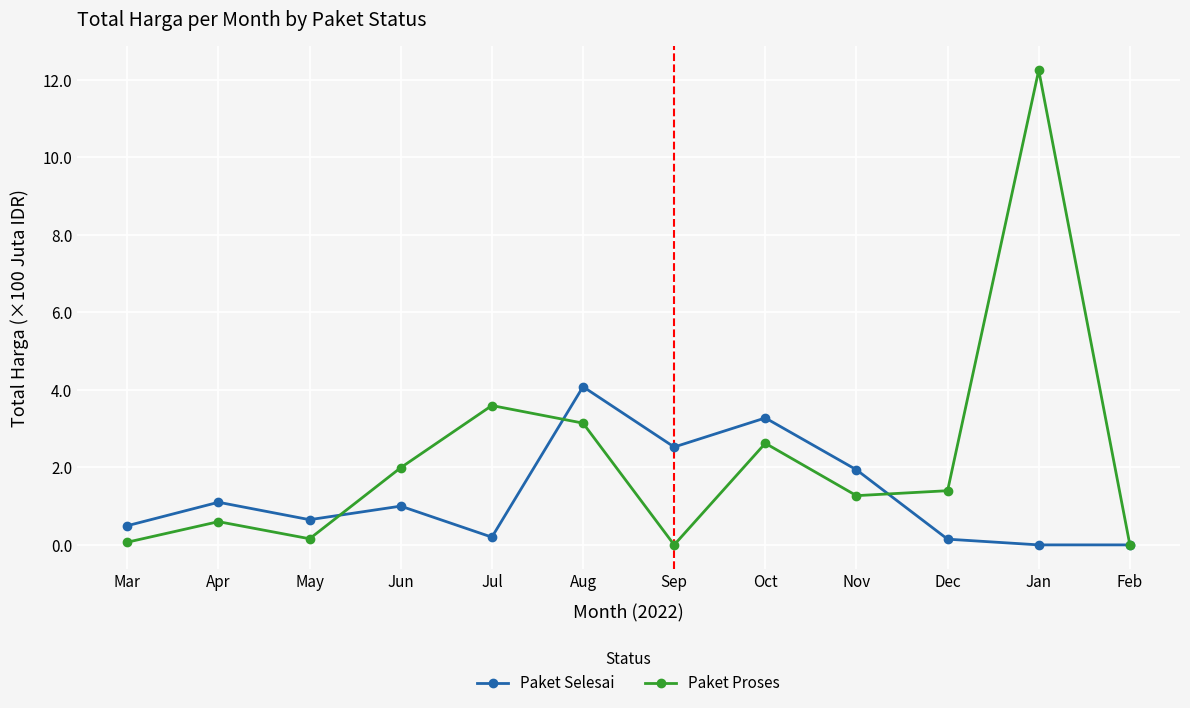

Which series has the largest range (max minus min)?

Paket Proses